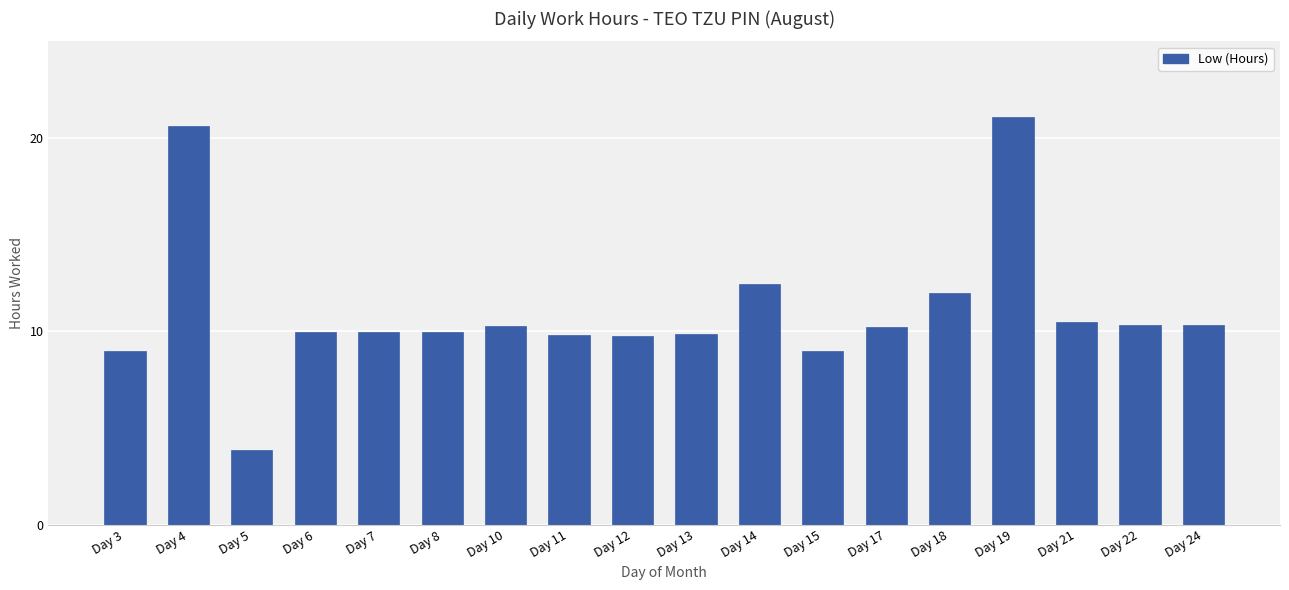

How many data points does each series have?

18